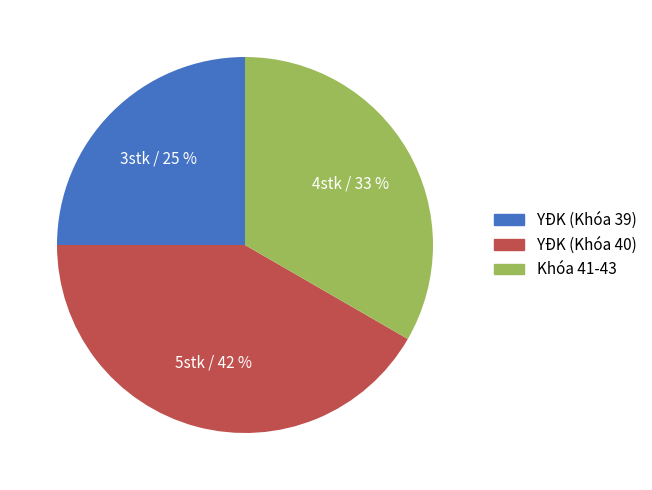

What percentage is the YĐK (Khóa 40) slice, to the nearest percent?

42%